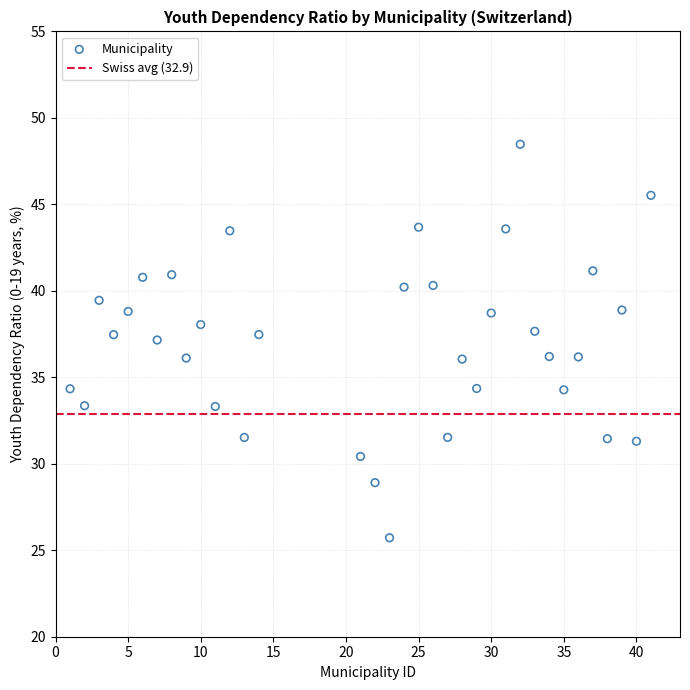

What is the range of Y values (max minus min)?

22.8